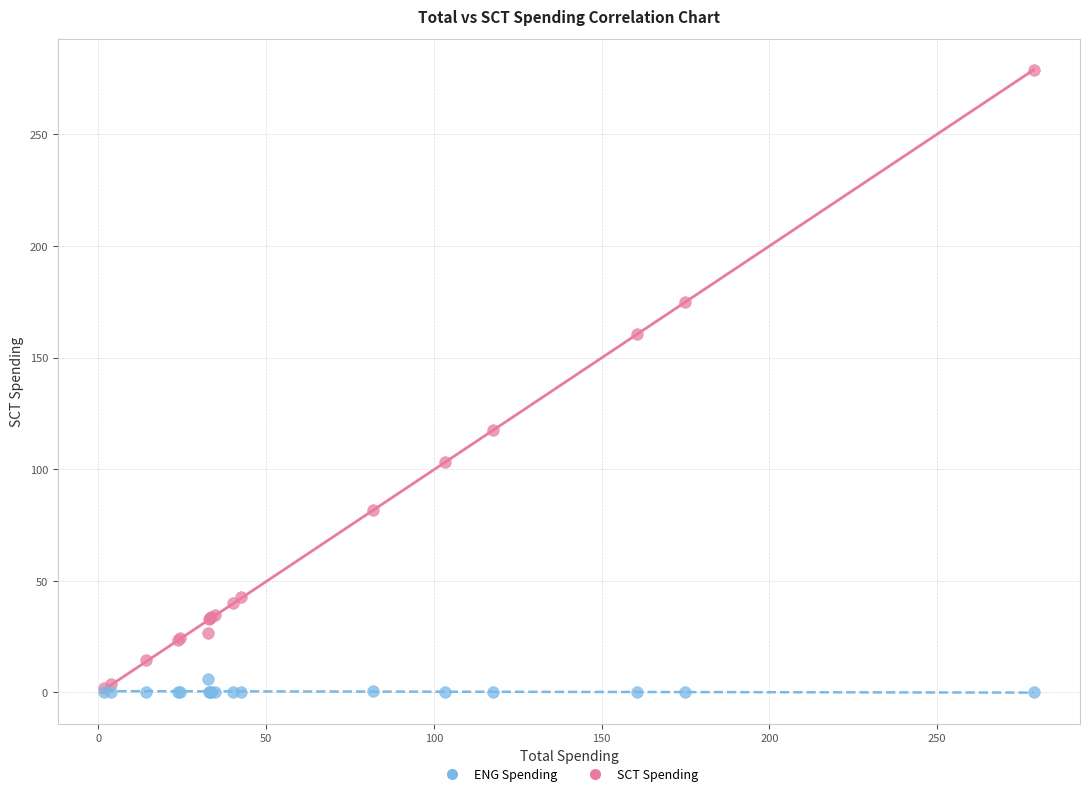

Which series has the widest spread of Y values?

SCT Spending